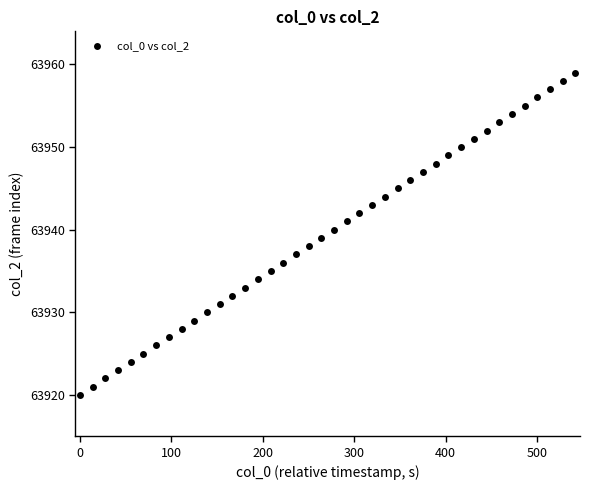

What is the range of Y values (max minus min)?

39